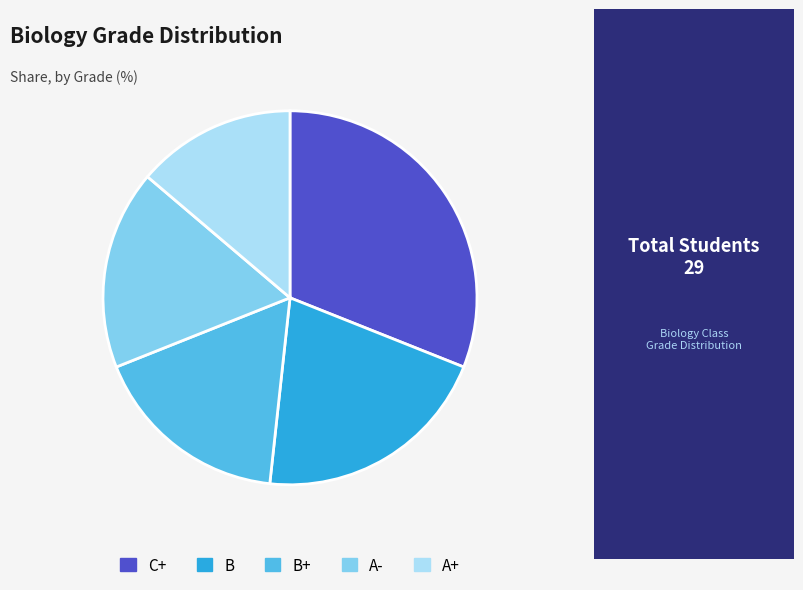

Approximately how many times larger is the value at A+ compared to C+?

0.4